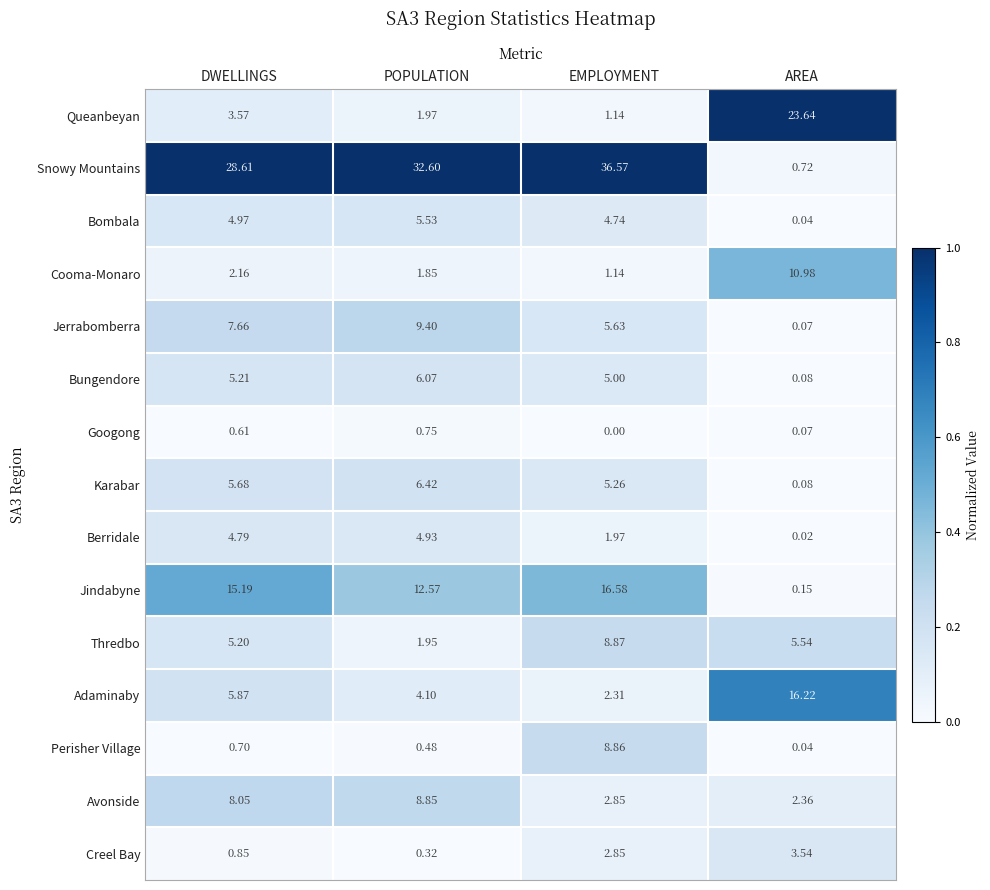

Which series has the widest spread of values?

Snowy Mountains